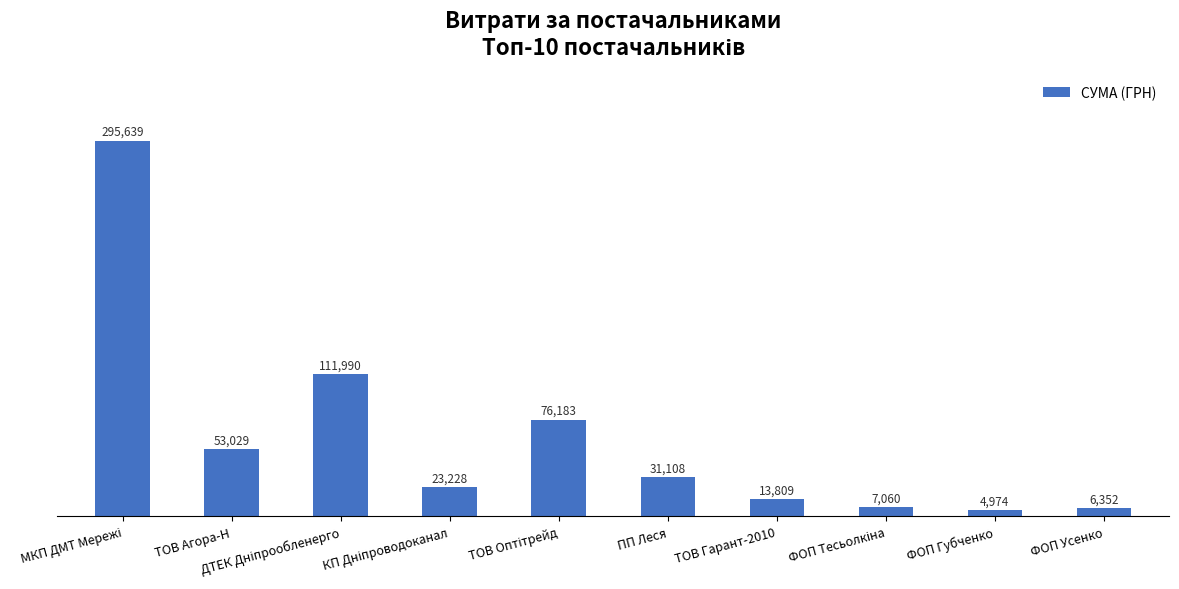

Is it true that the value at ФОП Усенко is 6351.6?

True